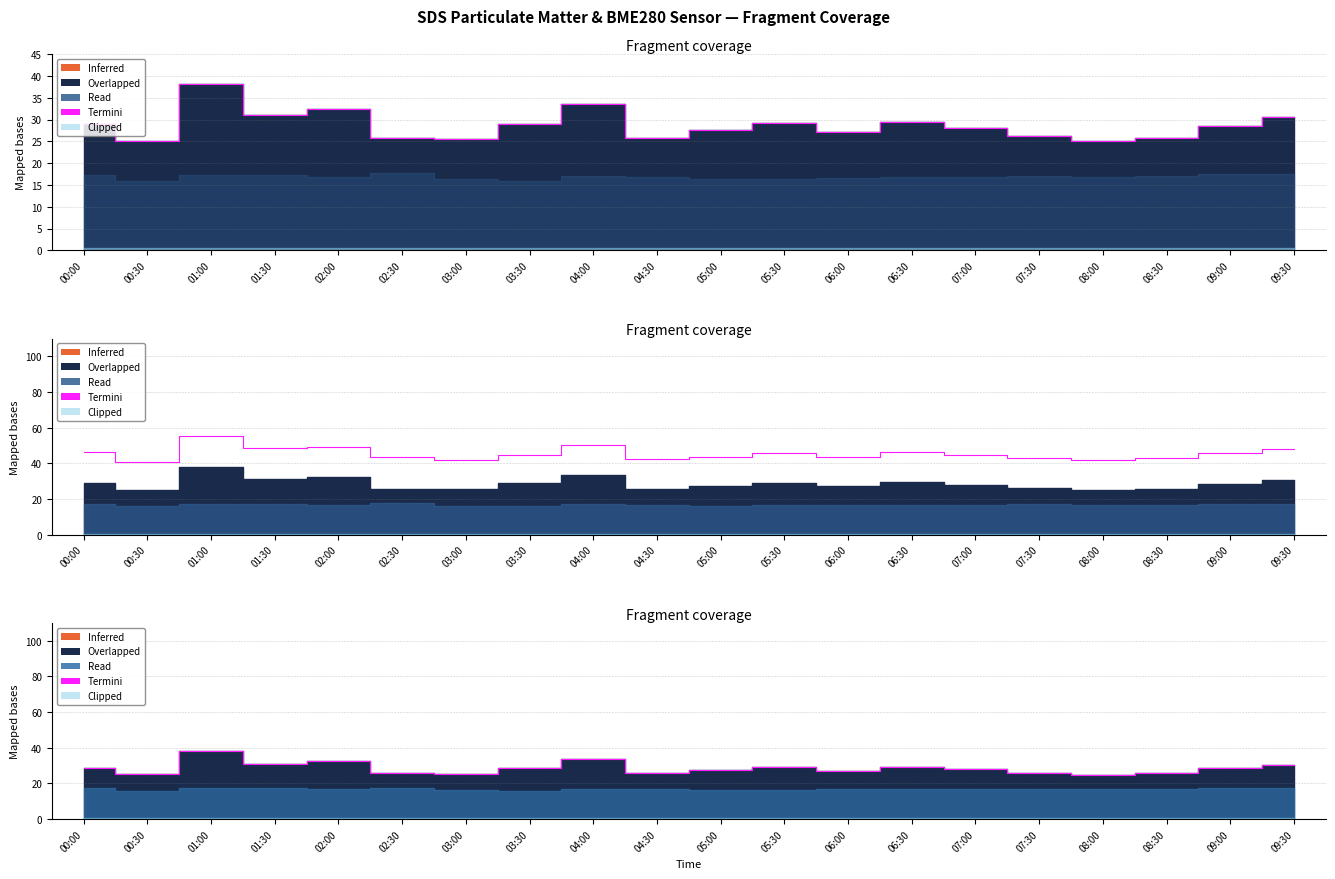

The chart shows a value of 25.0 at 08:00. True or false?

True